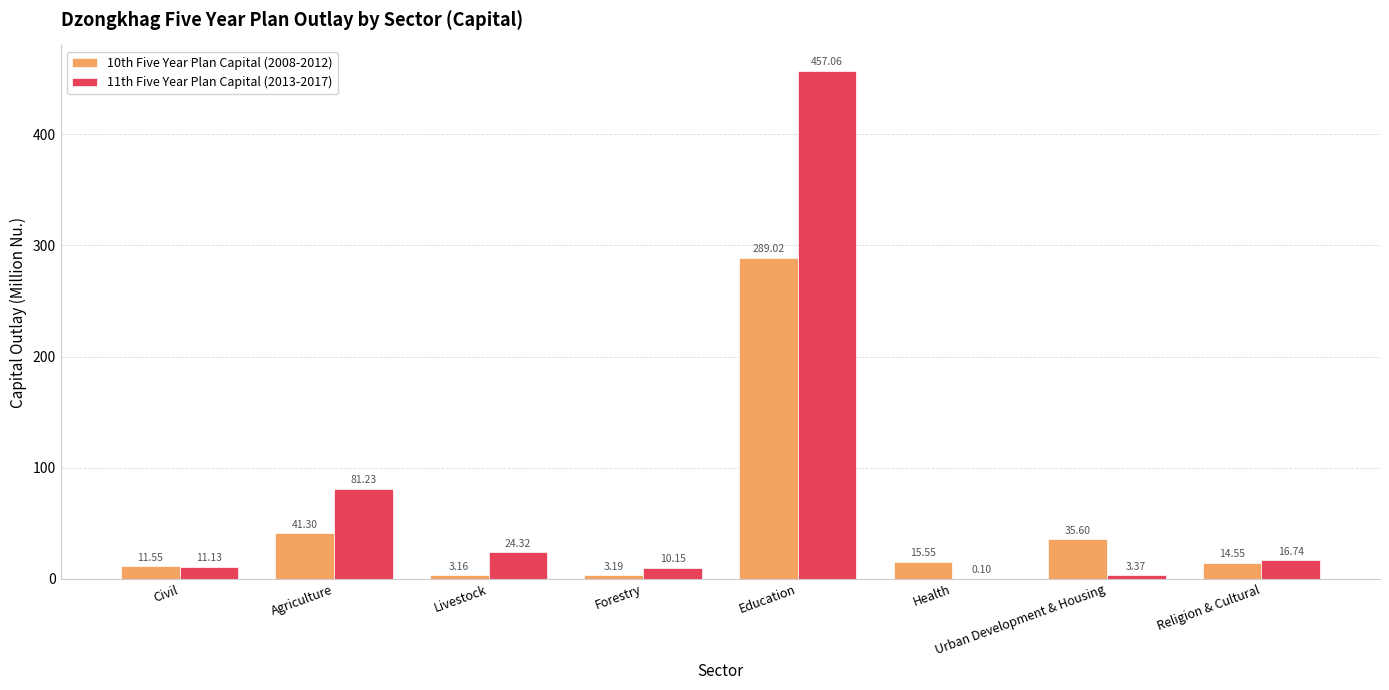

What is the sum of the 10th Five Year Plan Capital (2008-2012) values at Civil and Religion & Cultural?

26.1